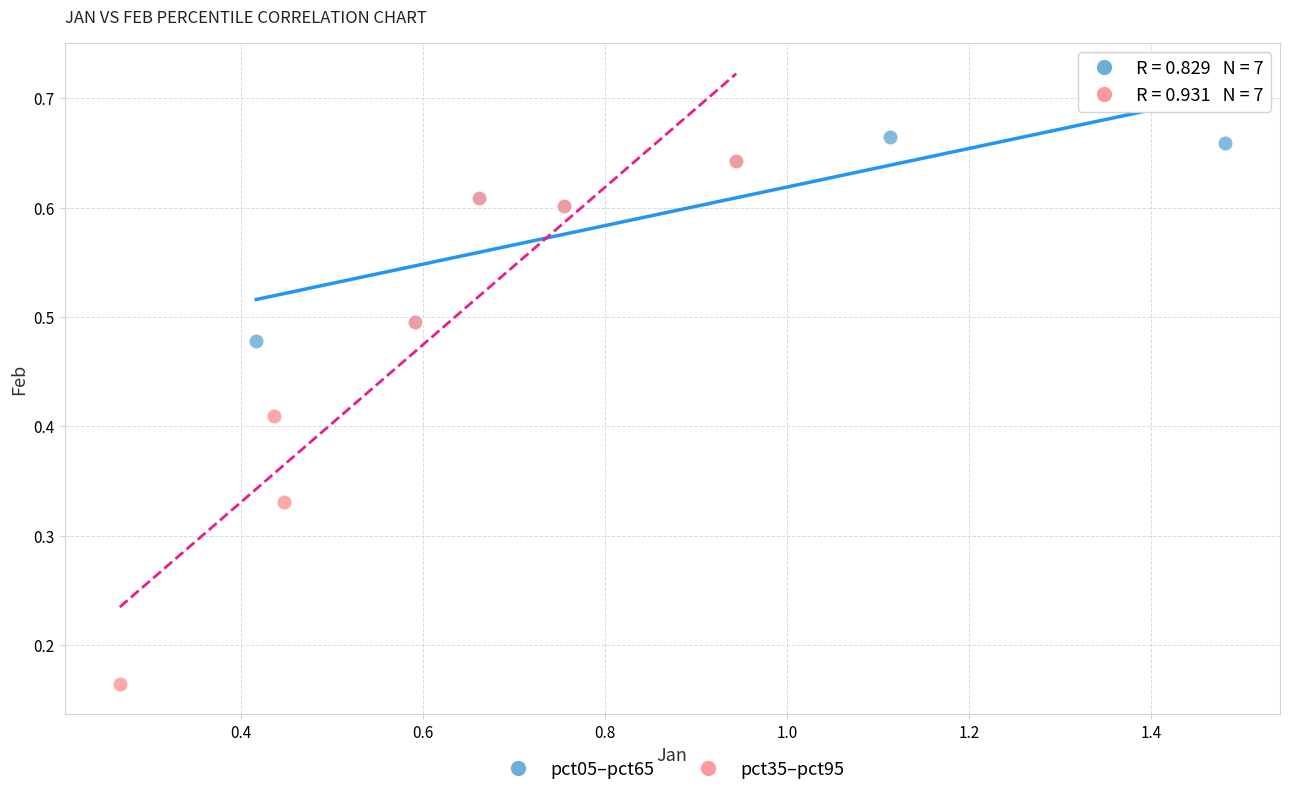

Which series has the widest spread of Y values?

pct35–pct95